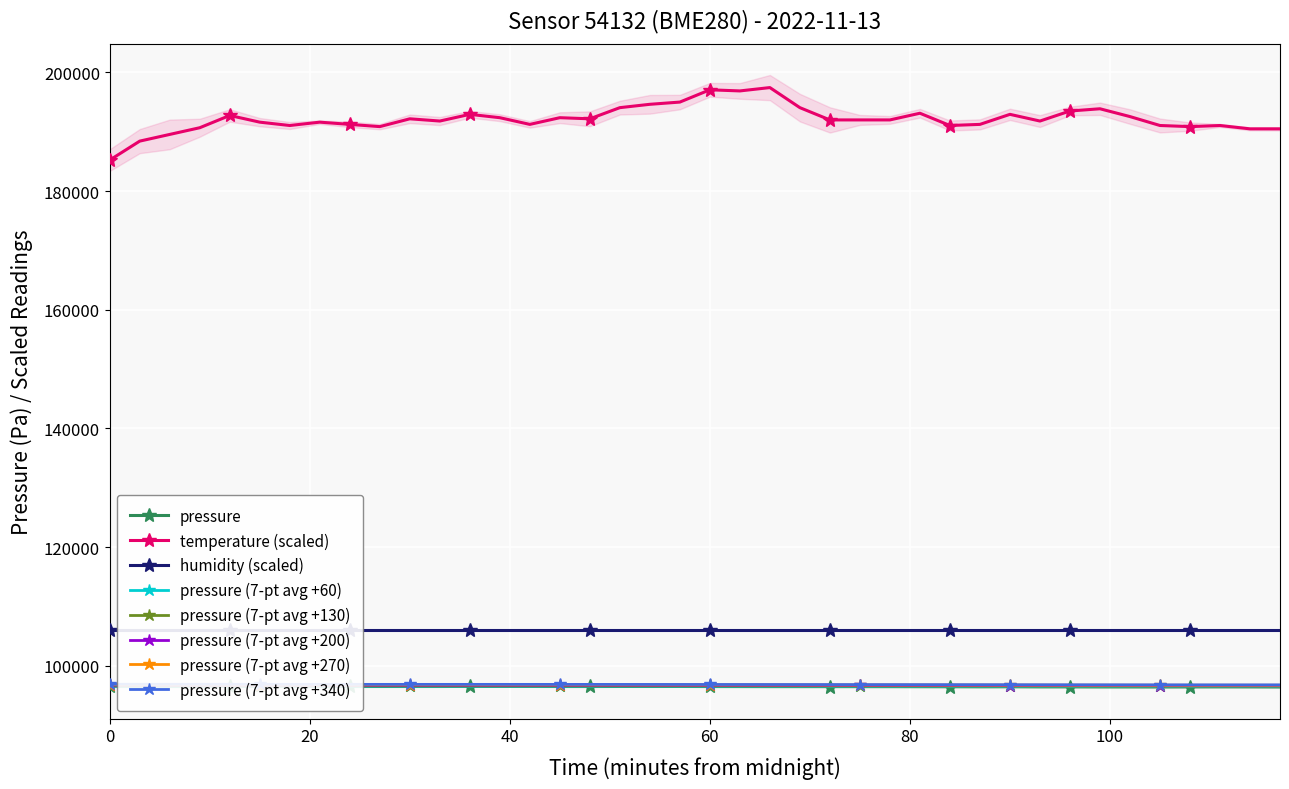

What is the minimum value for temperature (scaled)?

185224.0